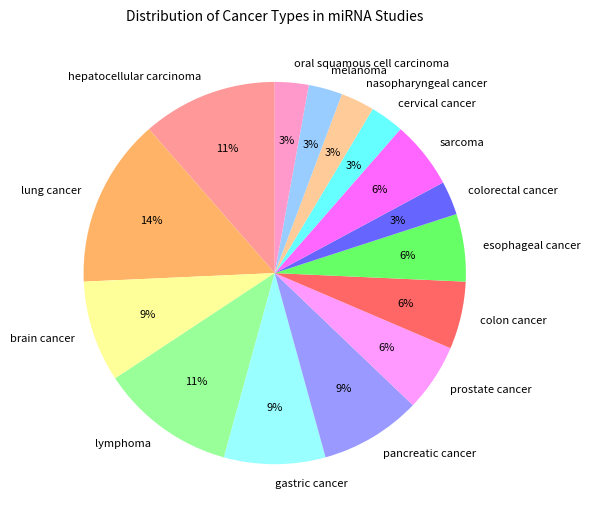

What is the ratio of the value at gastric cancer to the value at colon cancer?

1.5